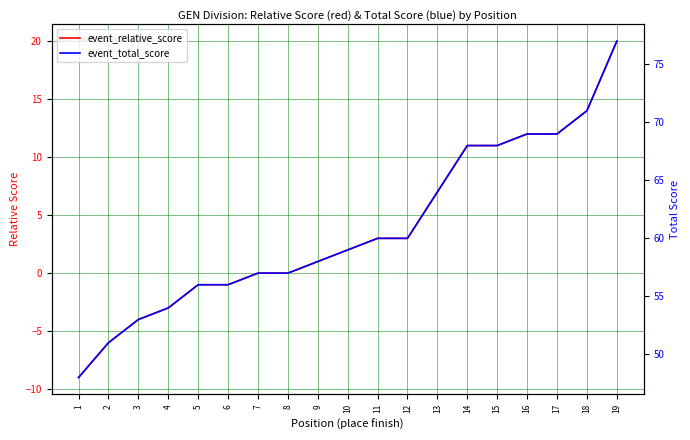

The value of event_relative_score at 11 is 5. True or false?

False